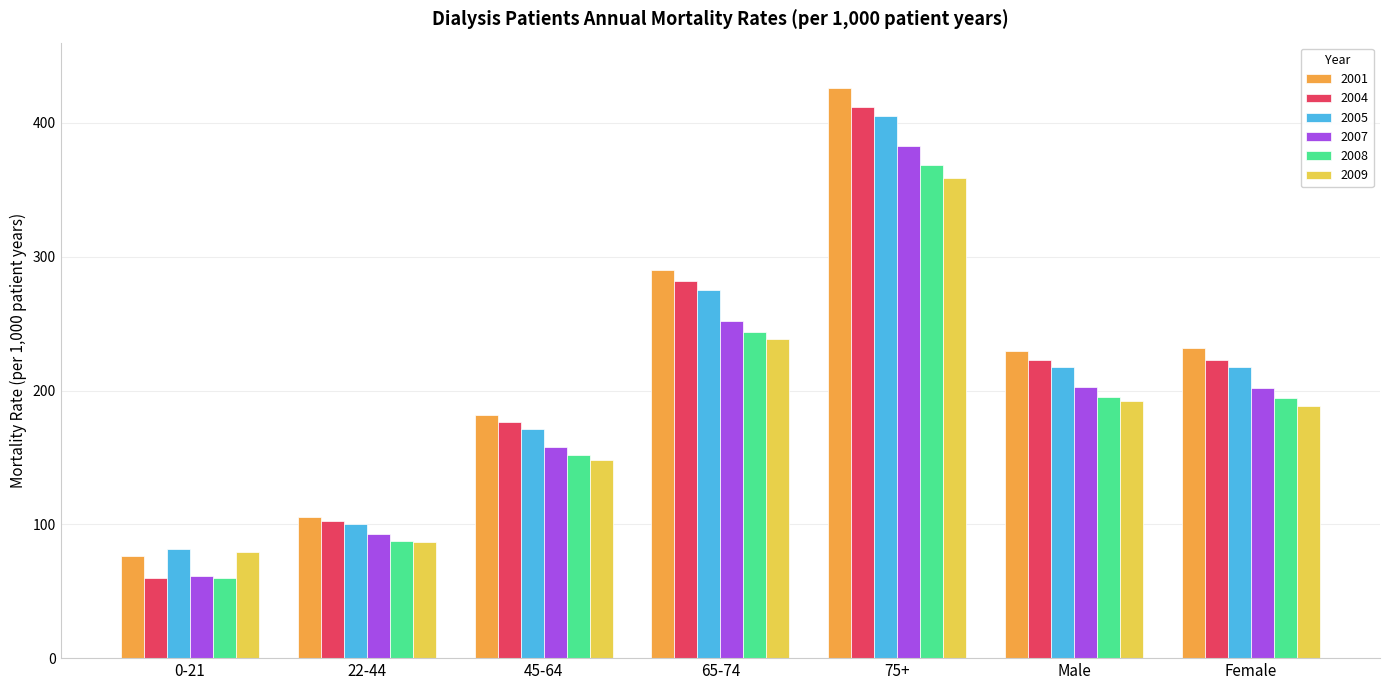

What value does the 2001 series have at Male?

229.7